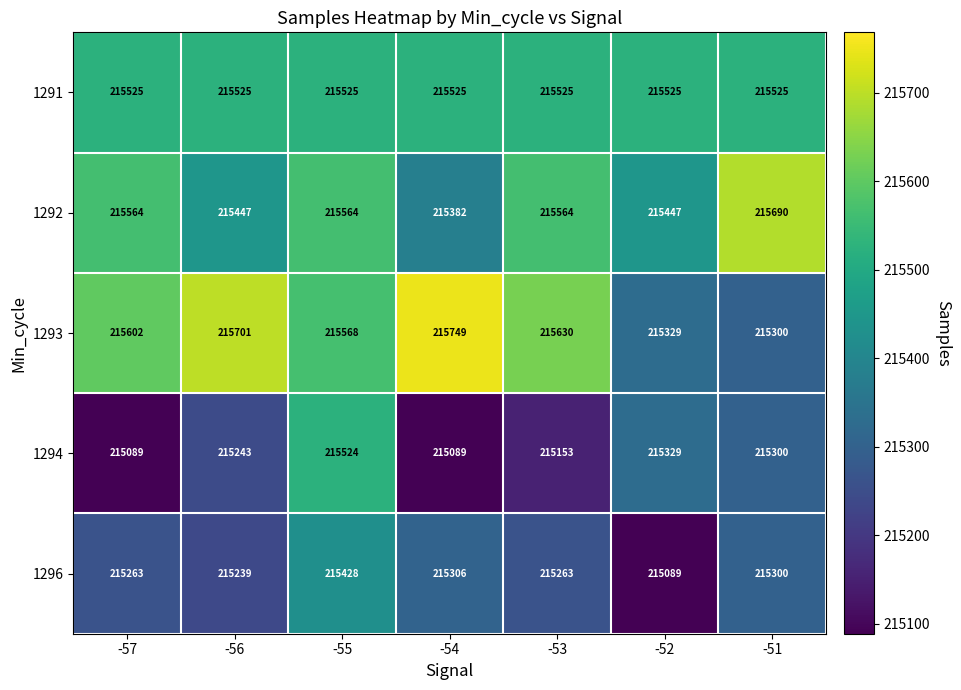

Which series changed the most between -55 and -53?

1294